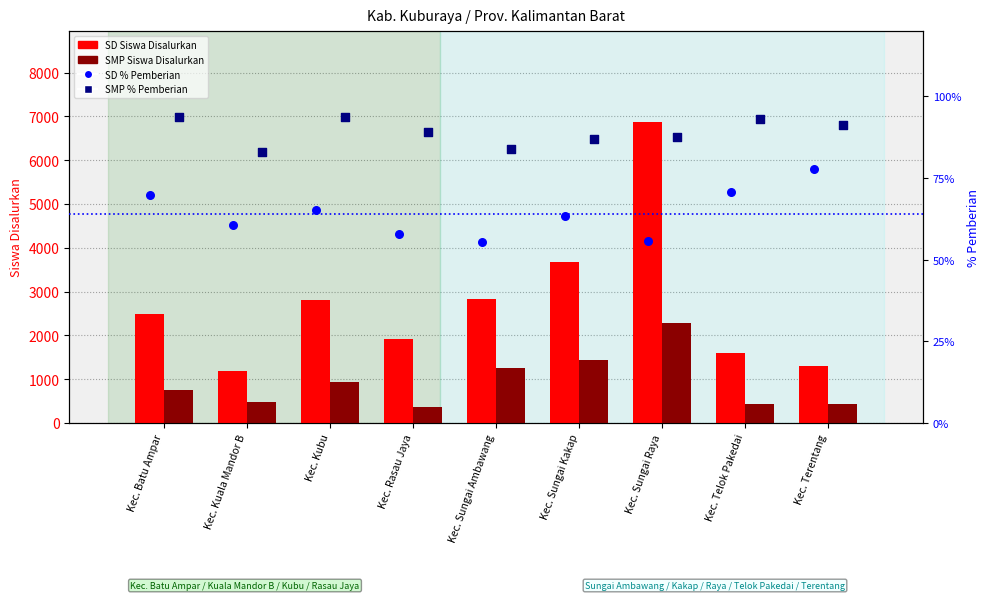

What are all the series names shown in the legend?

SD Siswa Disalurkan, SMP Siswa Disalurkan, SD % Pemberian, SMP % Pemberian